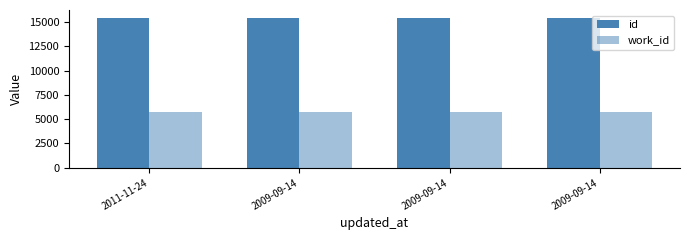

List the series in order of their peak value, lowest first.

work_id, id